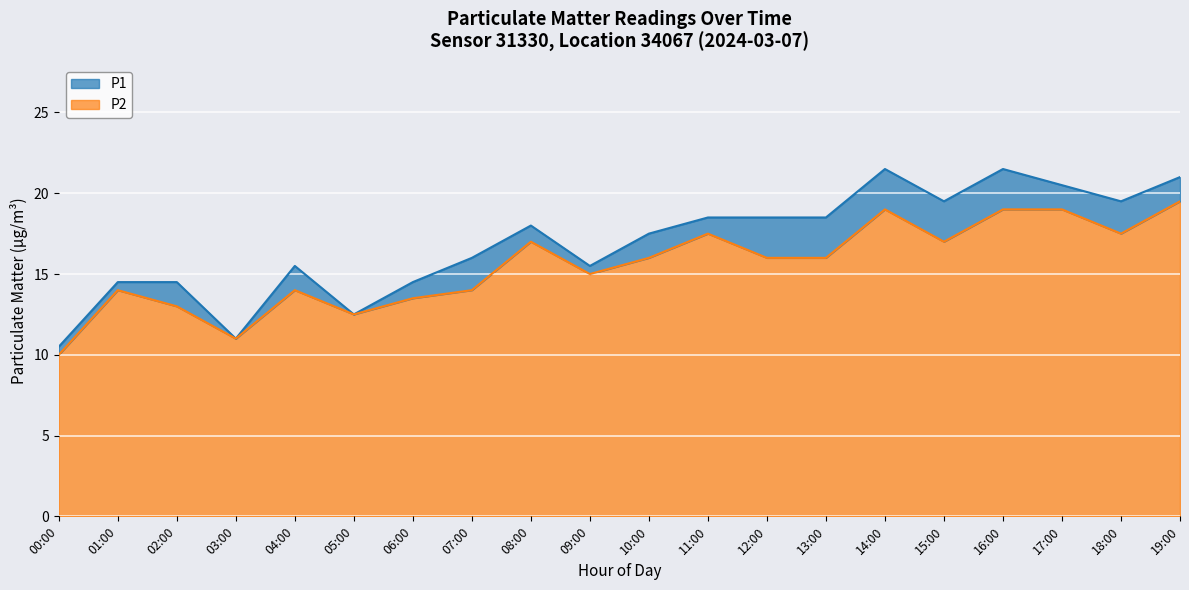

True or false: P2 and P1 cross at least once.

False